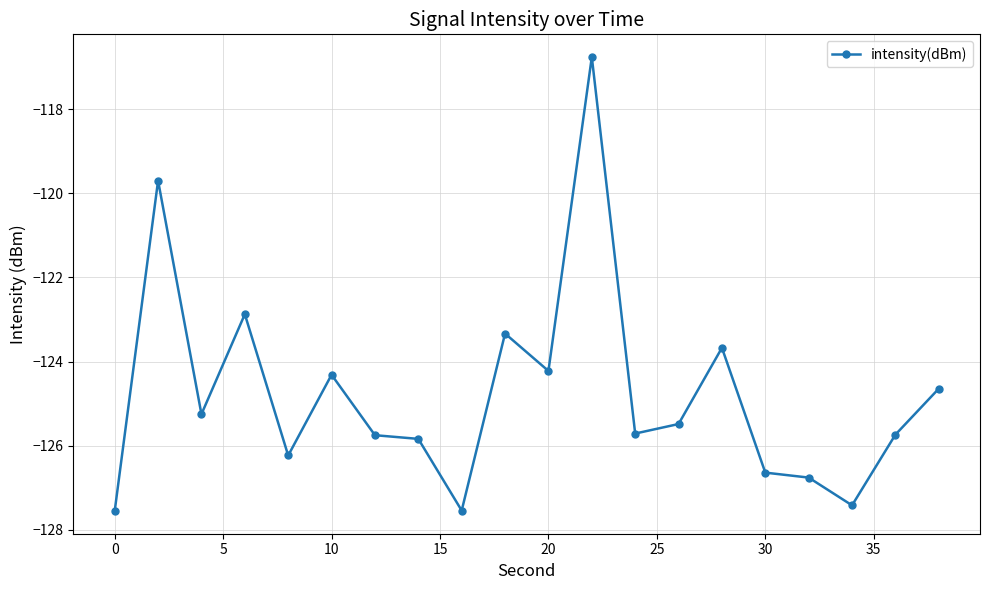

What is the value of the 5th point from the left?

-126.2